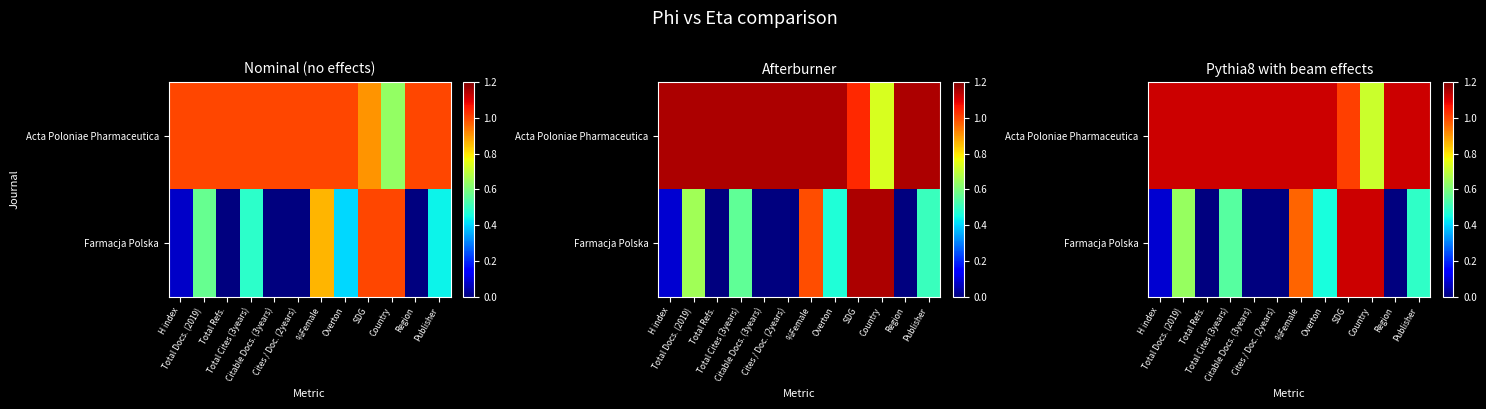

Rank the series at Total Refs. from lowest to highest value.

Farmacja Polska, Acta Poloniae Pharmaceutica